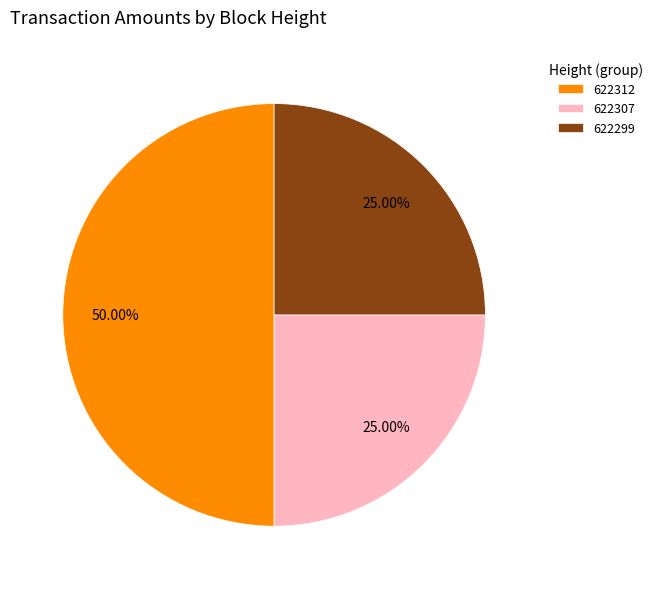

To the nearest percent, what is the difference between the largest and smallest slice percentages?

25%